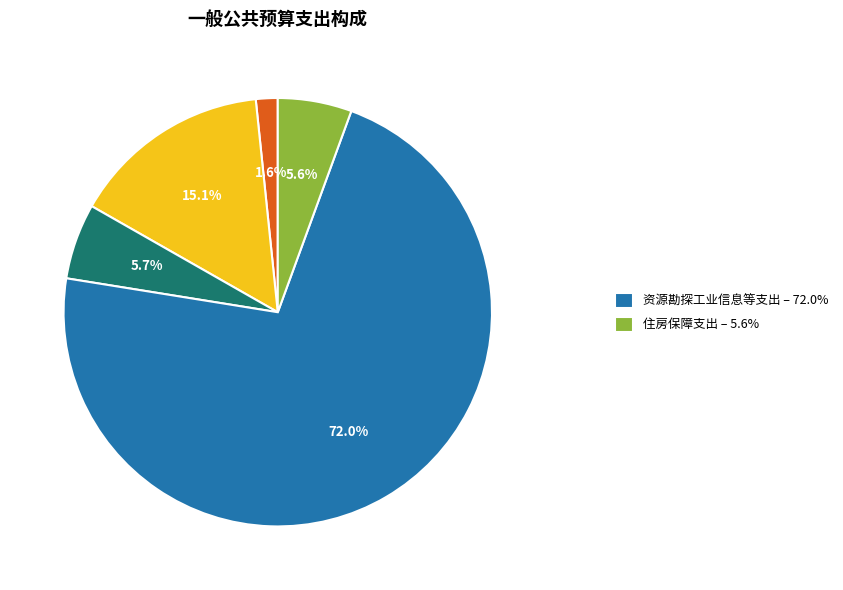

Does any single category account for the majority?

Yes